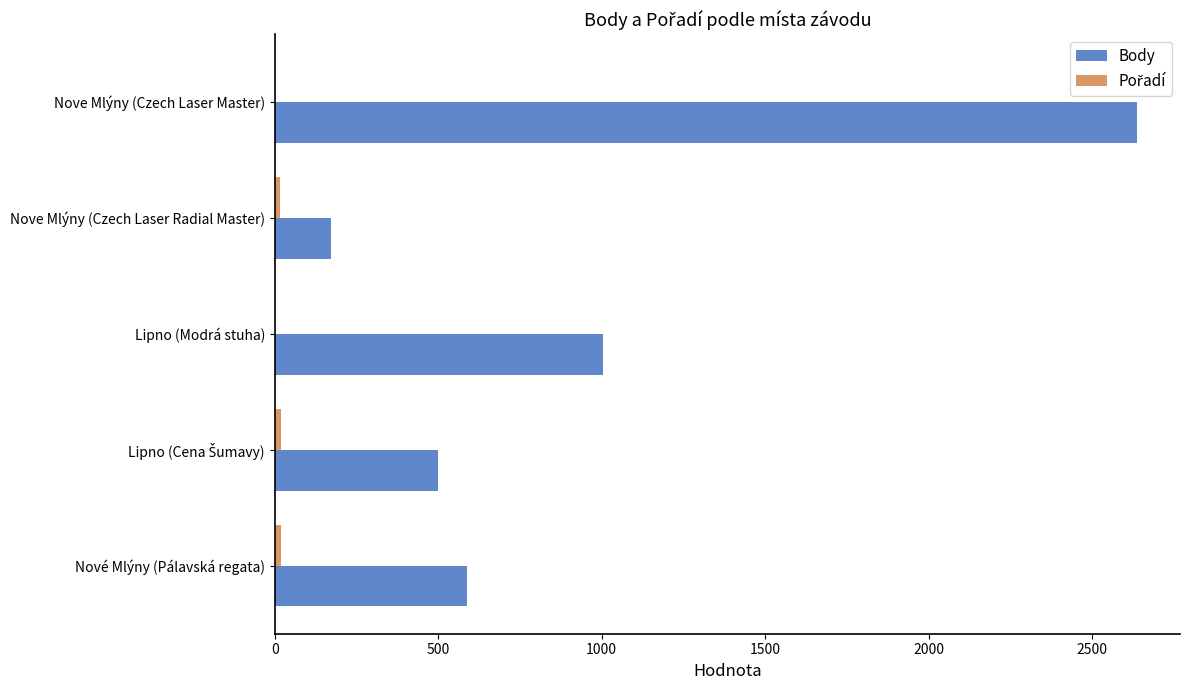

The Body series shows 587 at Nové Mlýny (Pálavská regata). True or false?

True